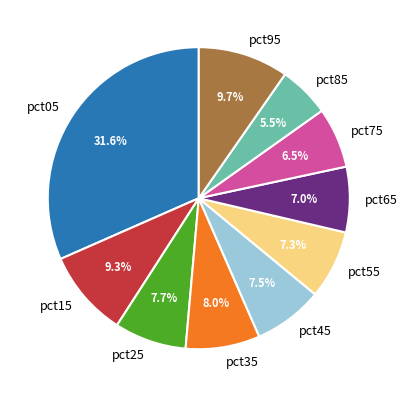

Which category has the smallest portion of the pie?

pct85